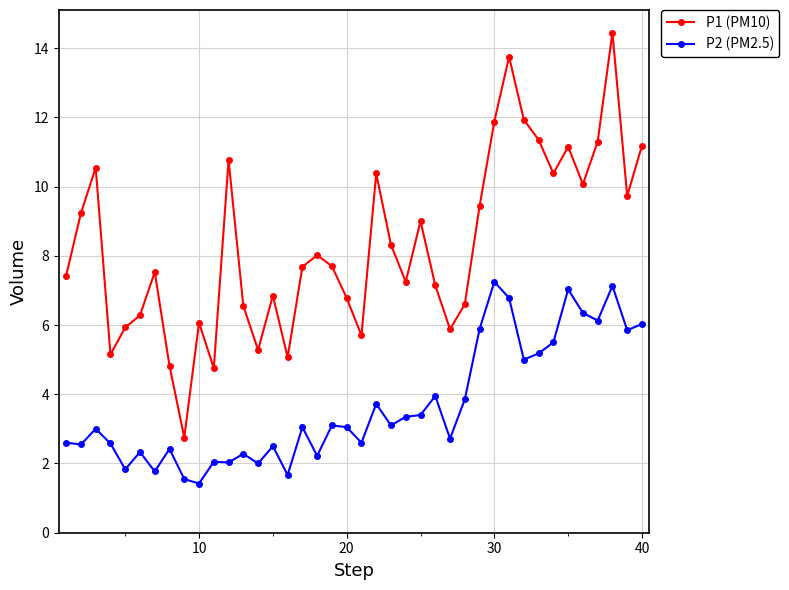

Which series has the largest range (max minus min)?

P1 (PM10)